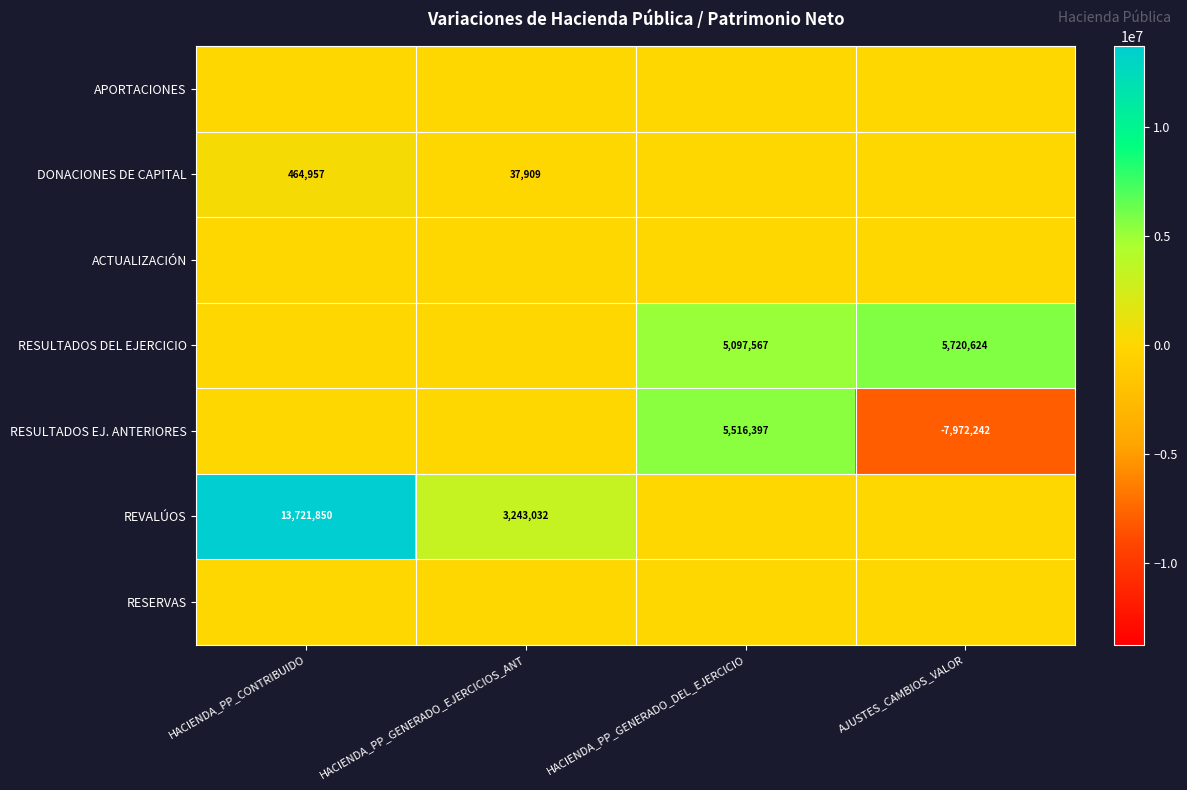

At which category is the sum across all series the highest?

HACIENDA_PP_CONTRIBUIDO